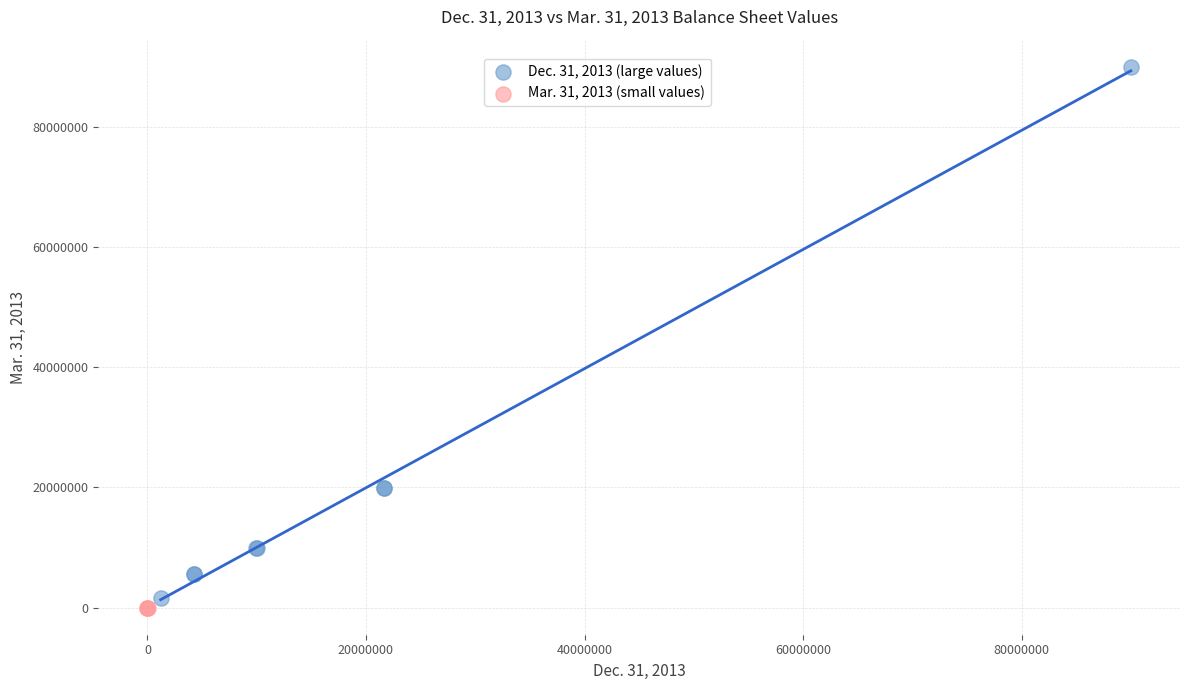

Which series contains the highest Y value?

Dec. 31, 2013 (large values)